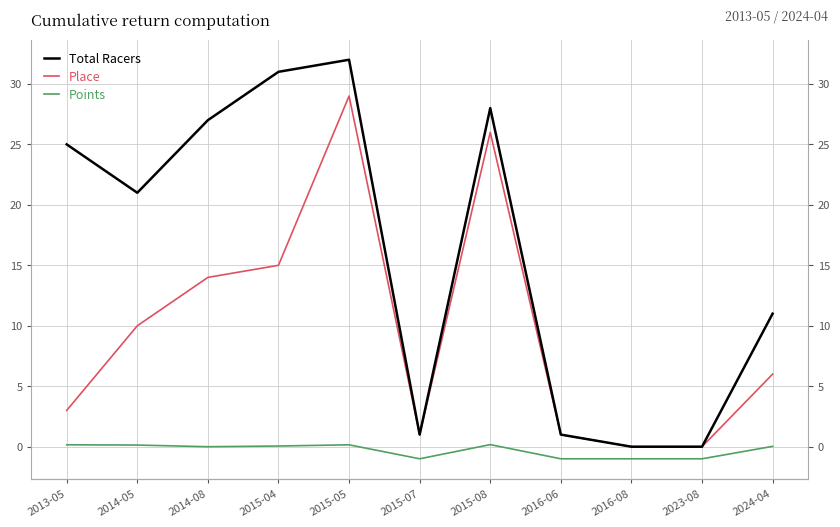

What are all the series names shown in the legend?

Total Racers, Place, Points